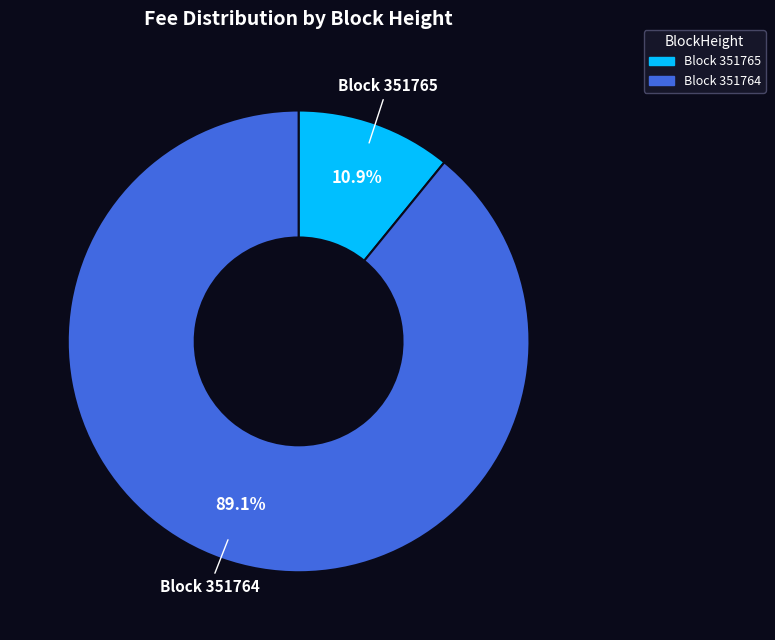

To the nearest percent, what is the difference between the largest and smallest slice percentages?

78%